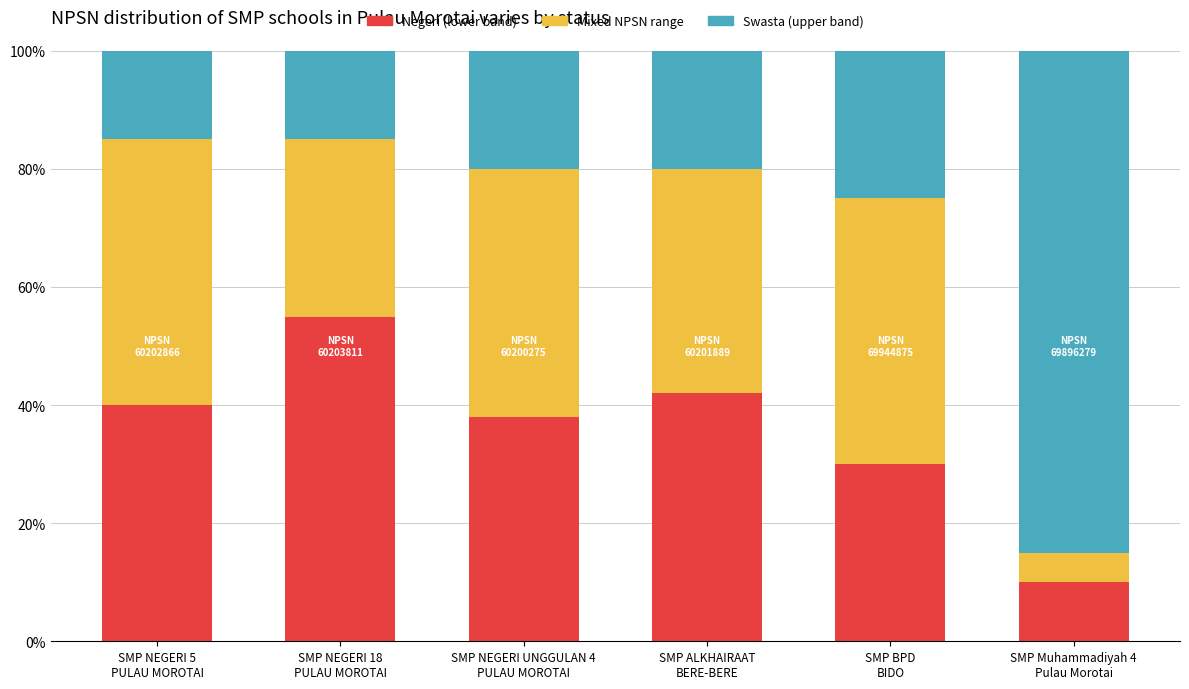

Are the bars grouped side by side (vs. stacked)?

No